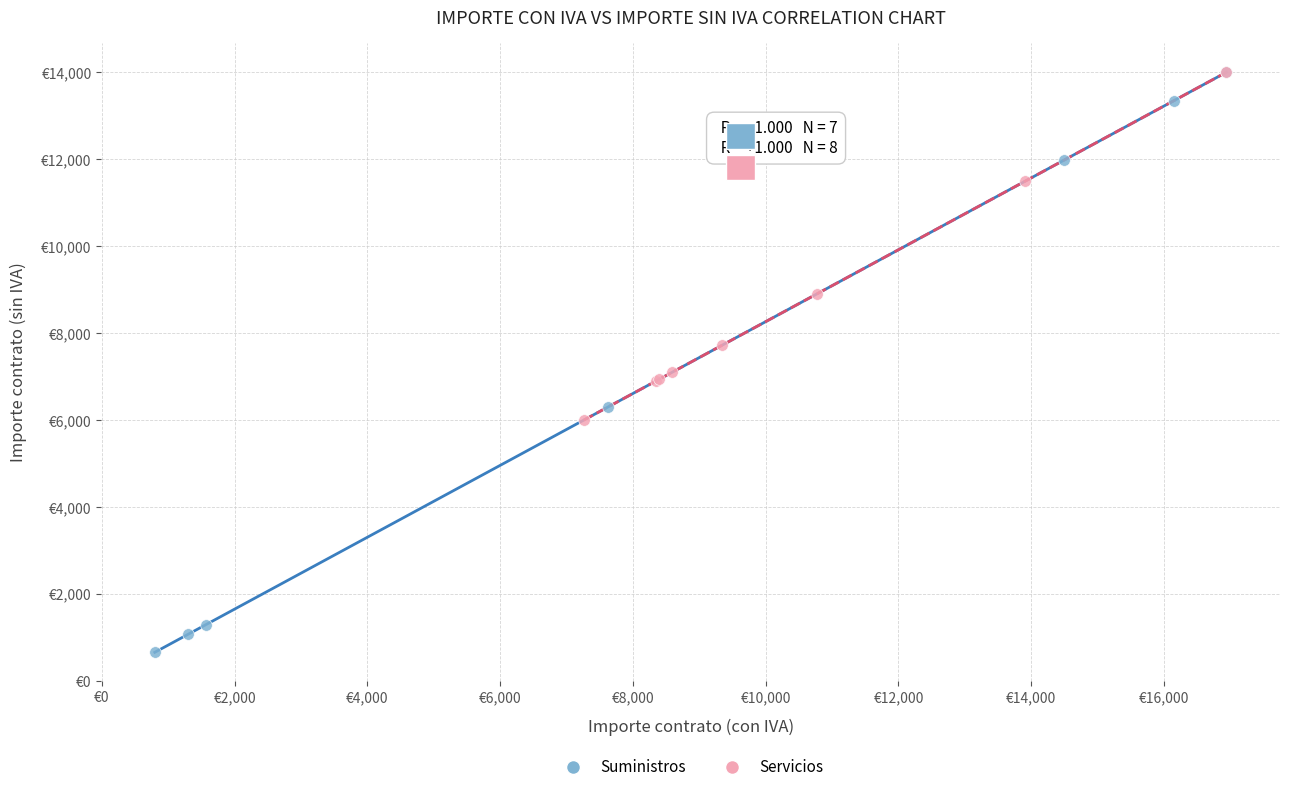

Which series has the largest Y range (max minus min)?

Suministros